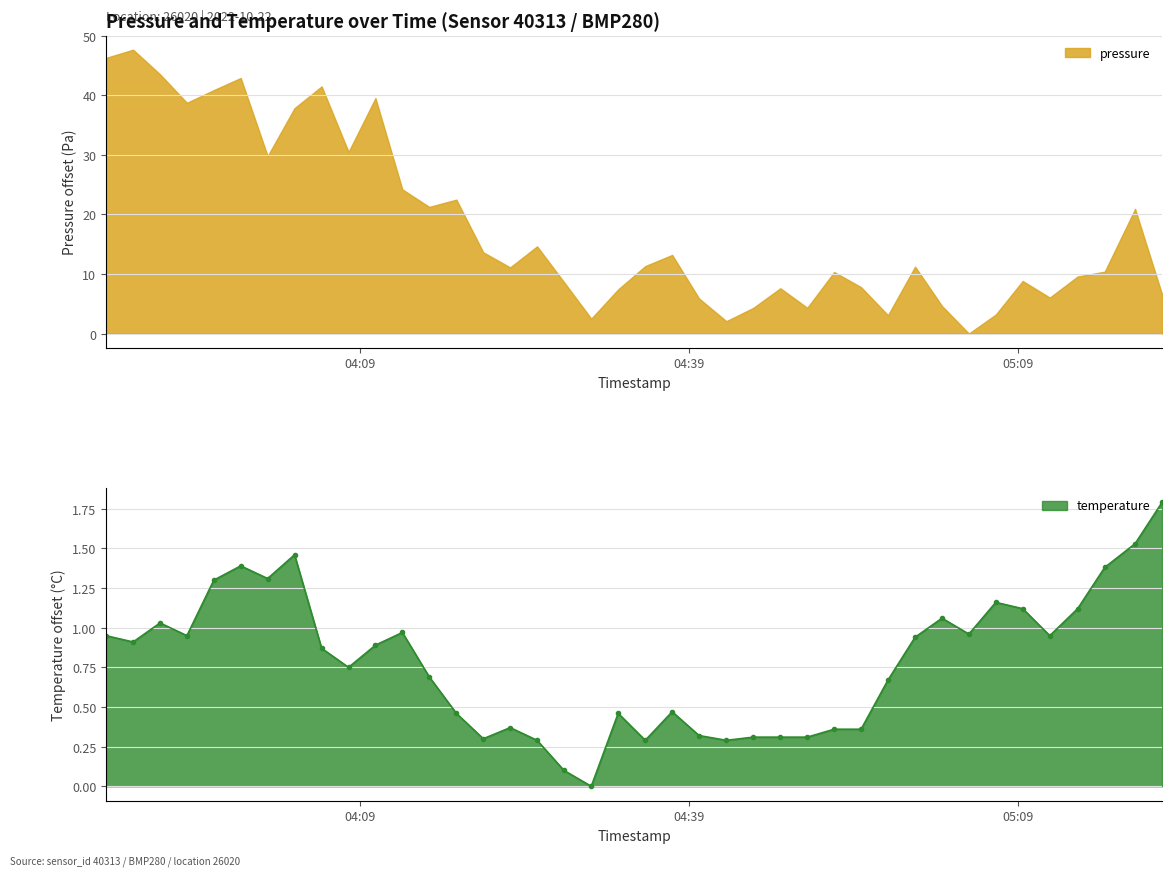

True or false: temperature has more than 1 interior local peaks.

True